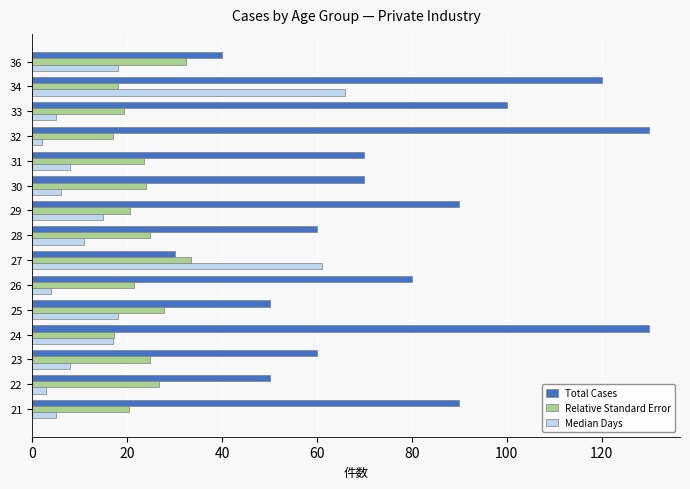

What is the difference between the highest and lowest values at 30?

64.0